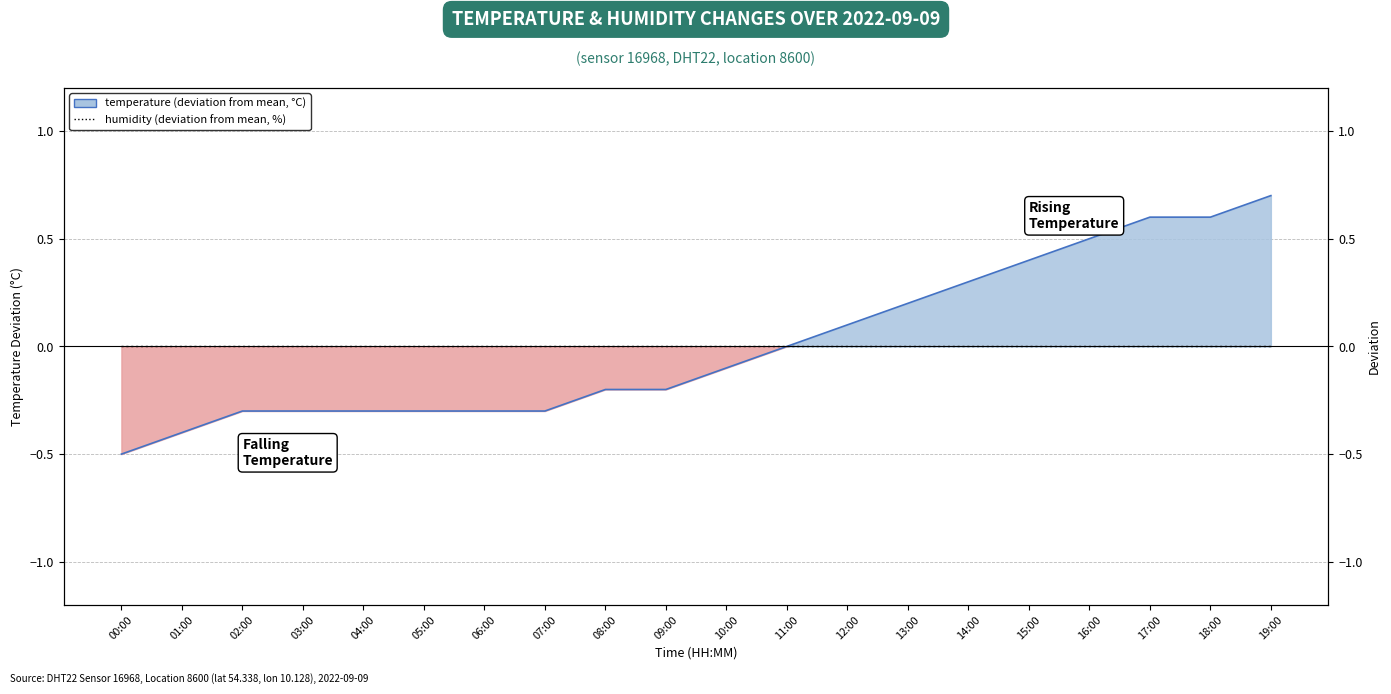

What position from the left is 02:00?

3